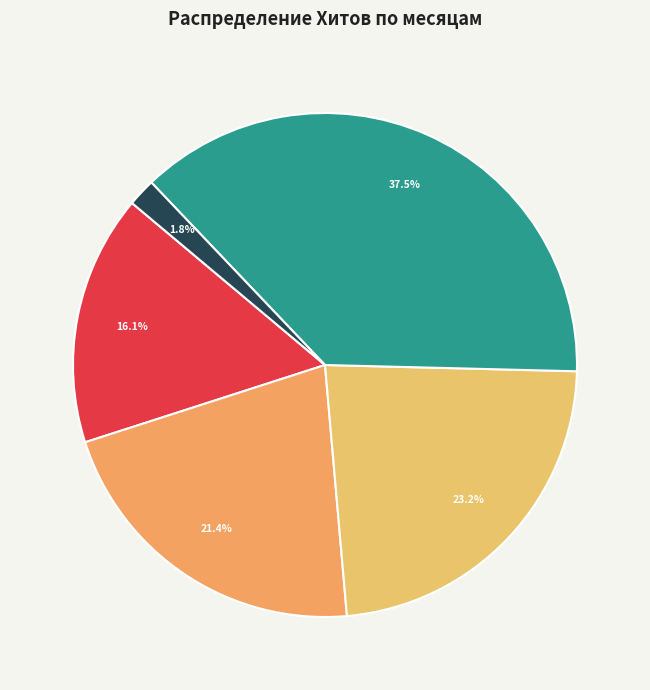

How many segments does this pie chart have?

5